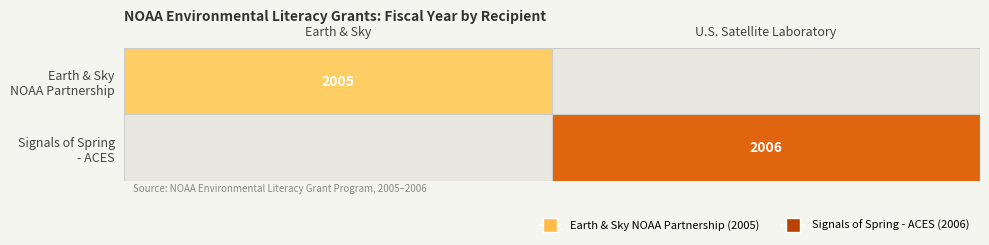

Which category has the lowest value in the Signals of Spring - ACES series?

Earth & Sky